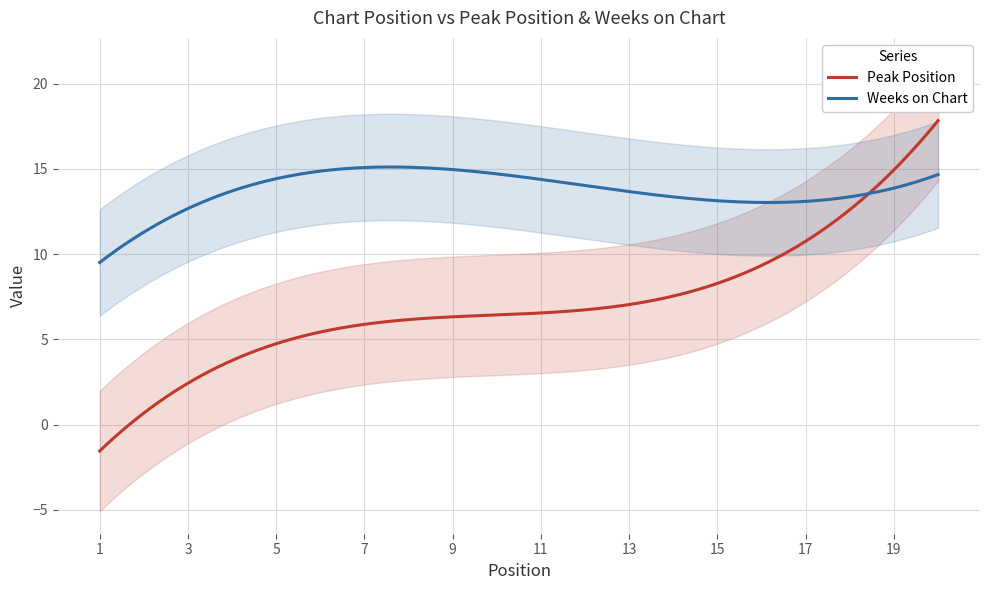

What is the highest value of the Weeks on Chart series?

15.1